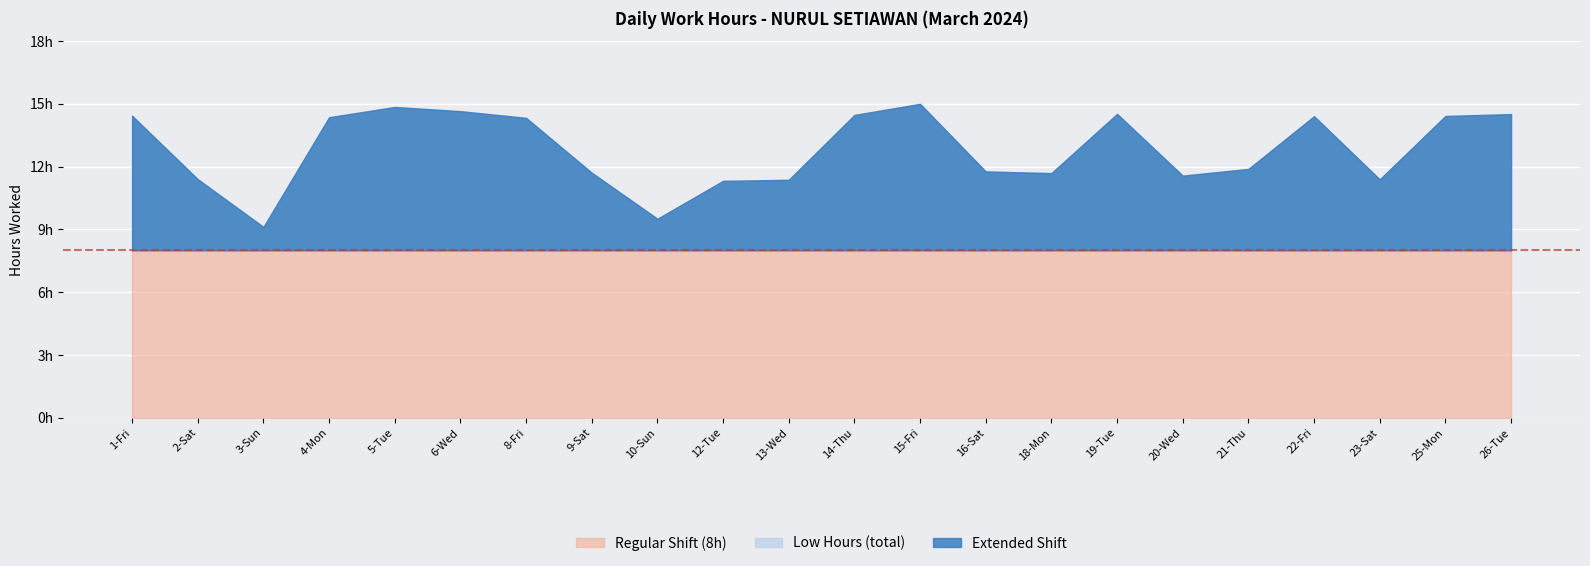

What is the maximum value shown in the chart?

15.0